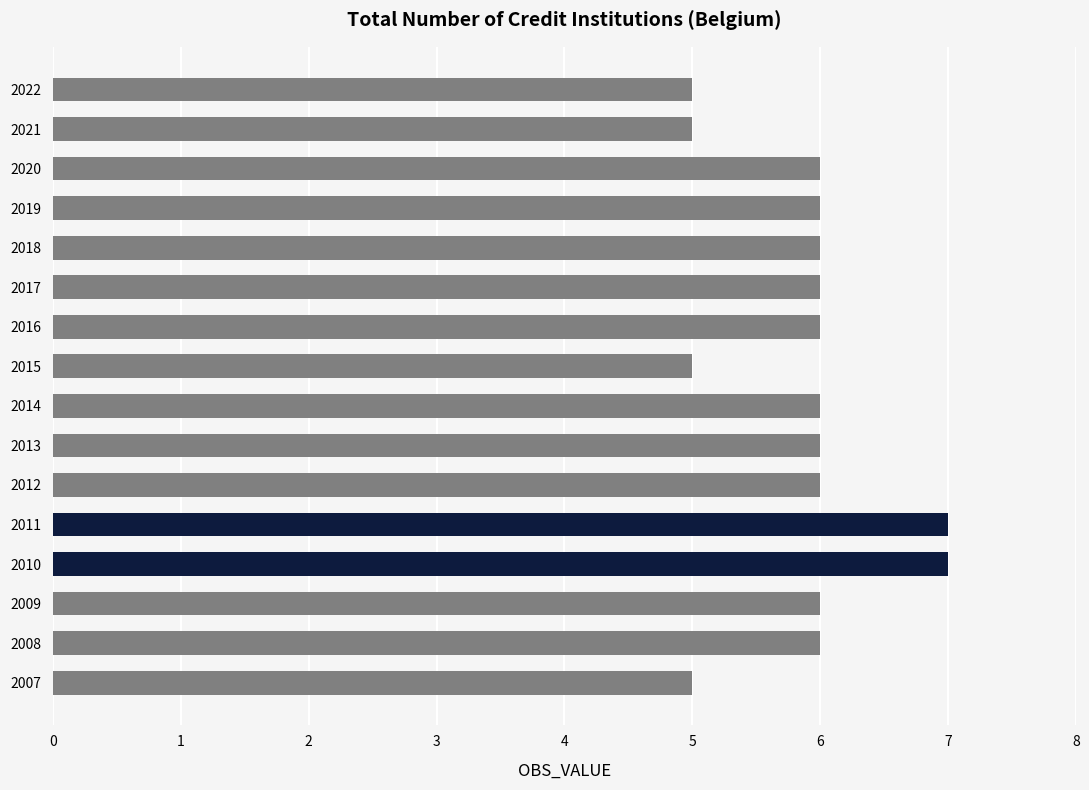

Reading bottom to top, transcribe all the data shown in this chart.

2007=5	2008=6	2009=6	2010=7	2011=7	2012=6	2013=6	2014=6	2015=5	2016=6	2017=6	2018=6	2019=6	2020=6	2021=5	2022=5